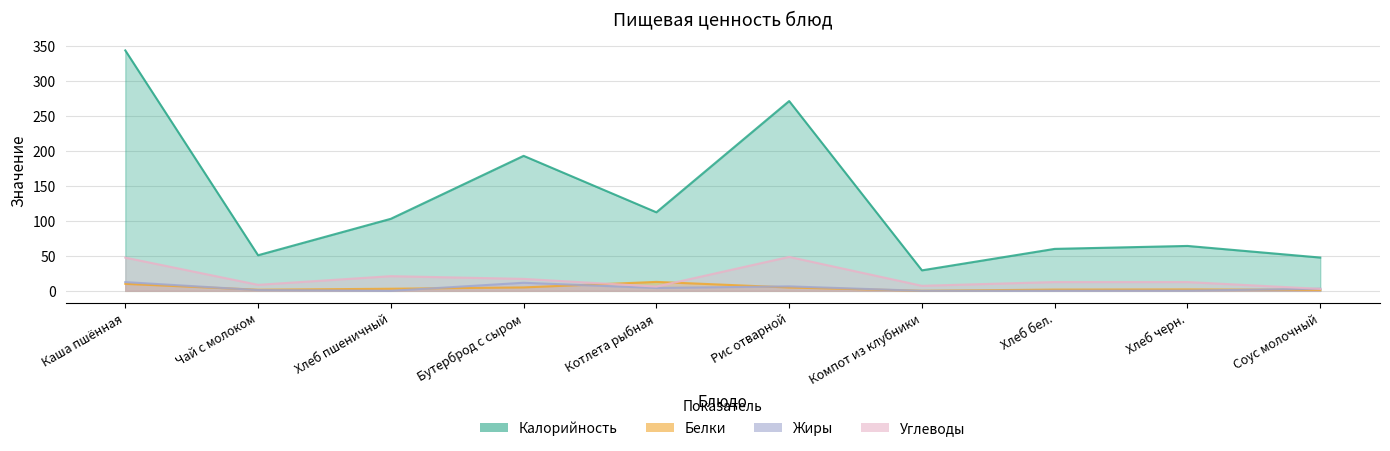

At how many categories does at least one series exceed 60?

6